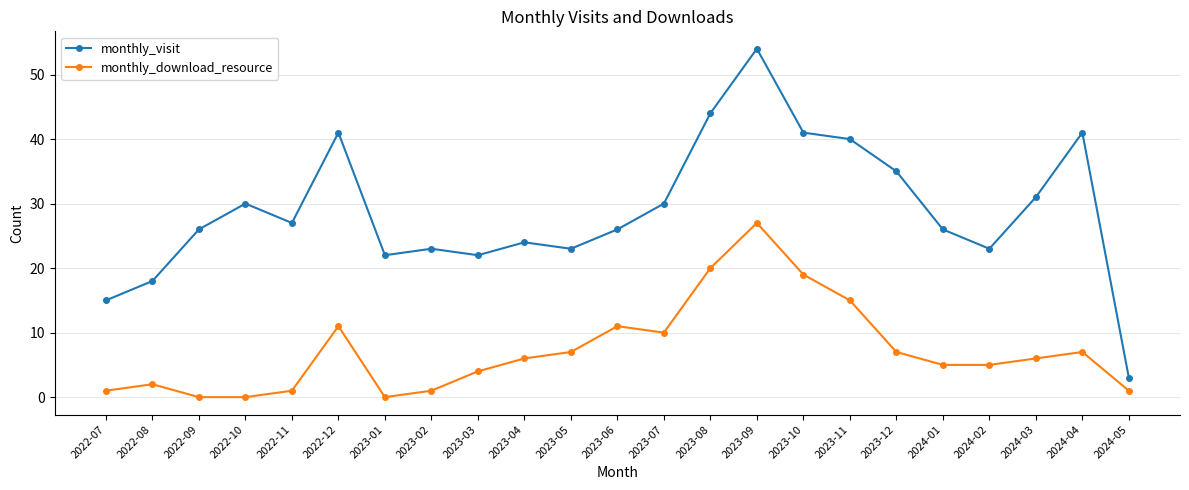

What is the value of the monthly_visit point at the 22nd from the left?

41